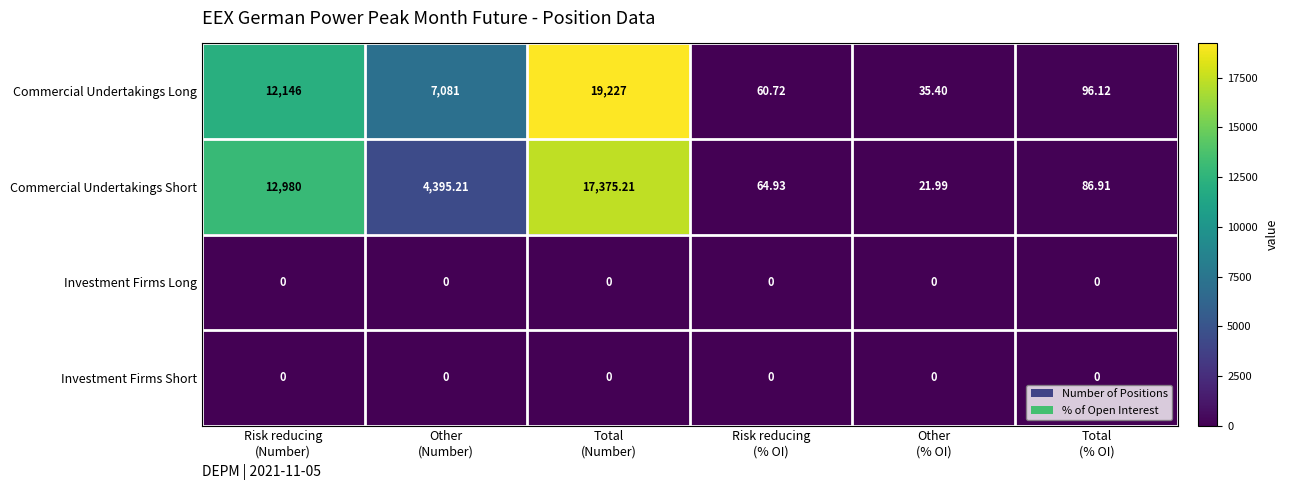

Which series has the largest range (max minus min)?

Commercial Undertakings Long